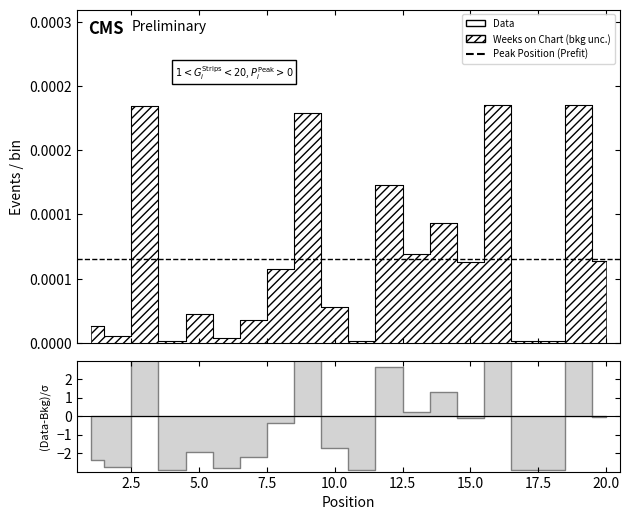

Between 4 and 20, which is larger?

20